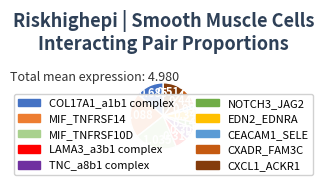

Between CXCL1_ACKR1 and LAMA3_a3b1 complex, which is larger?

CXCL1_ACKR1